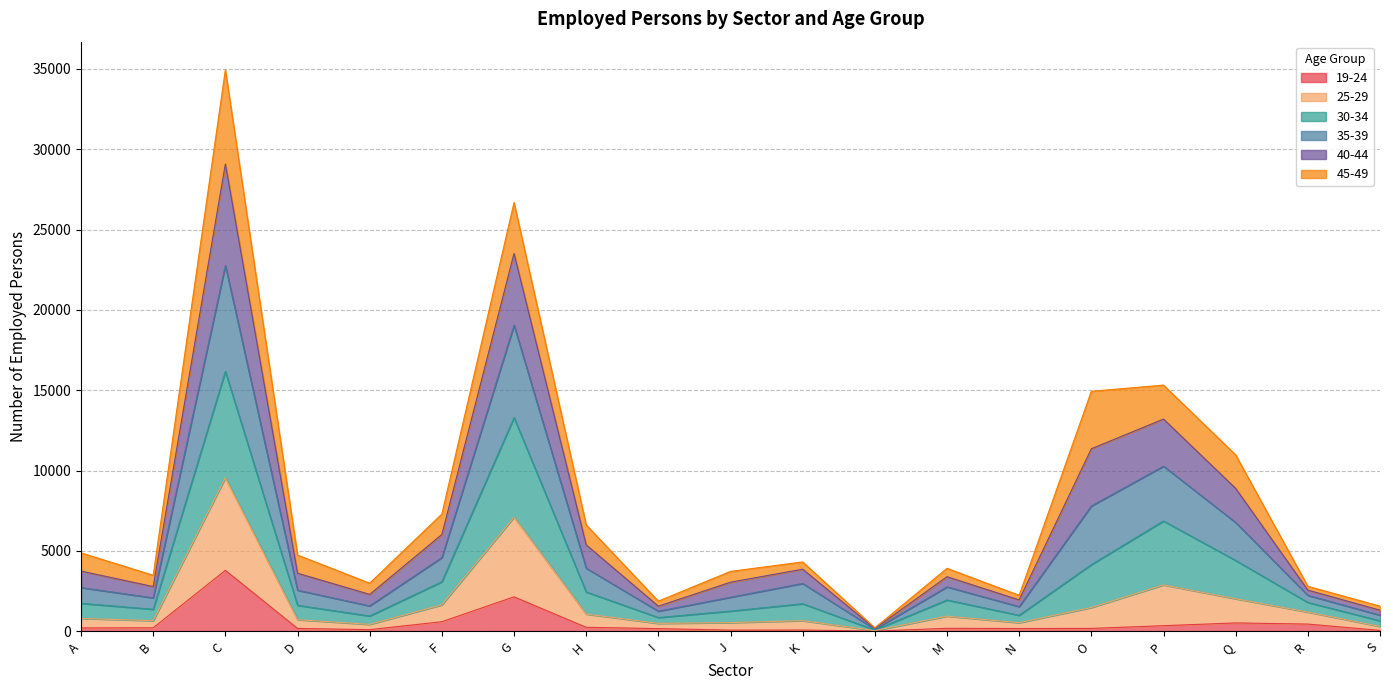

At how many categories does at least one series exceed 7245?

6